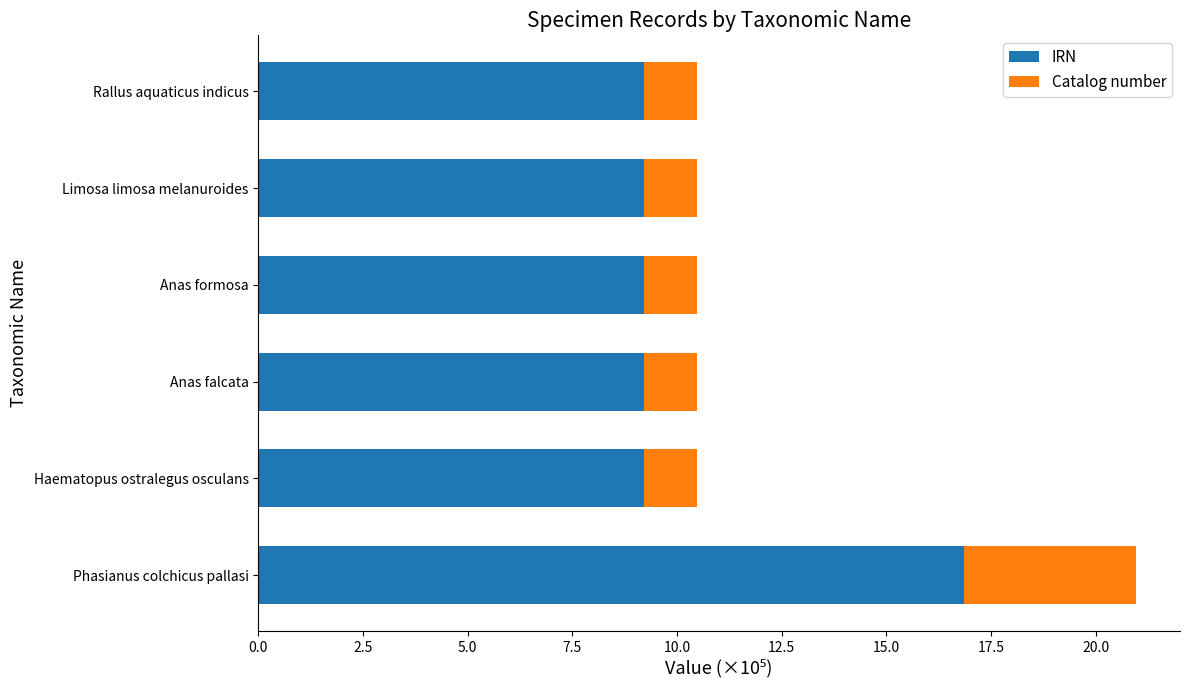

At which category is the sum across all series the highest?

Phasianus colchicus pallasi